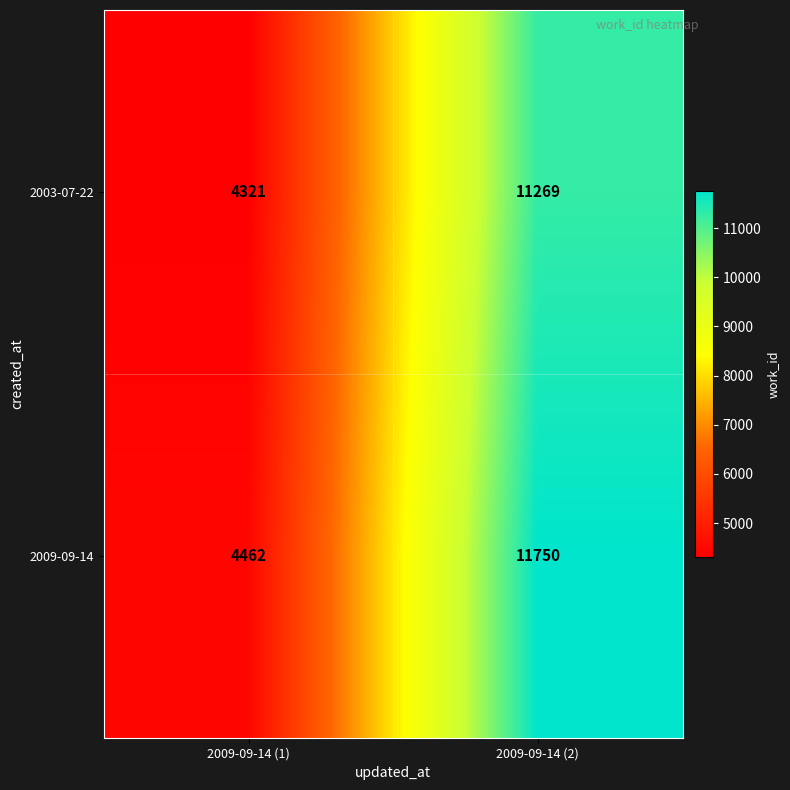

Is it true that 2003-07-22 equals 4321 at 2009-09-14 (1)?

True